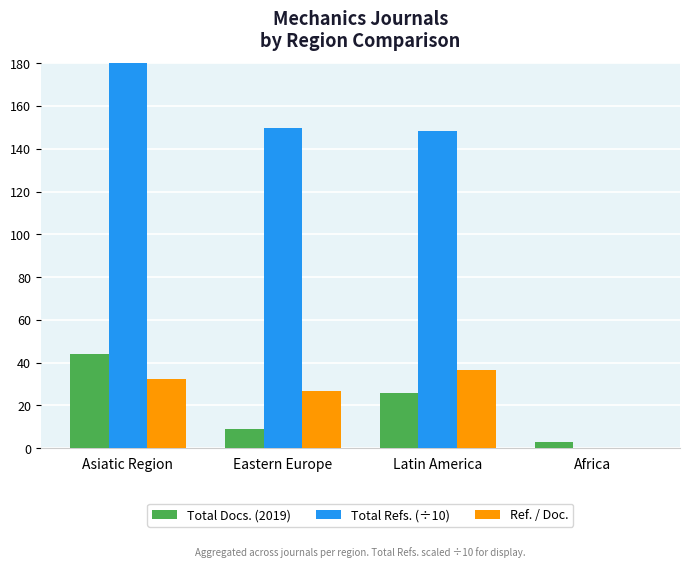

The value of Ref. / Doc. at Africa is 0.0. True or false?

True